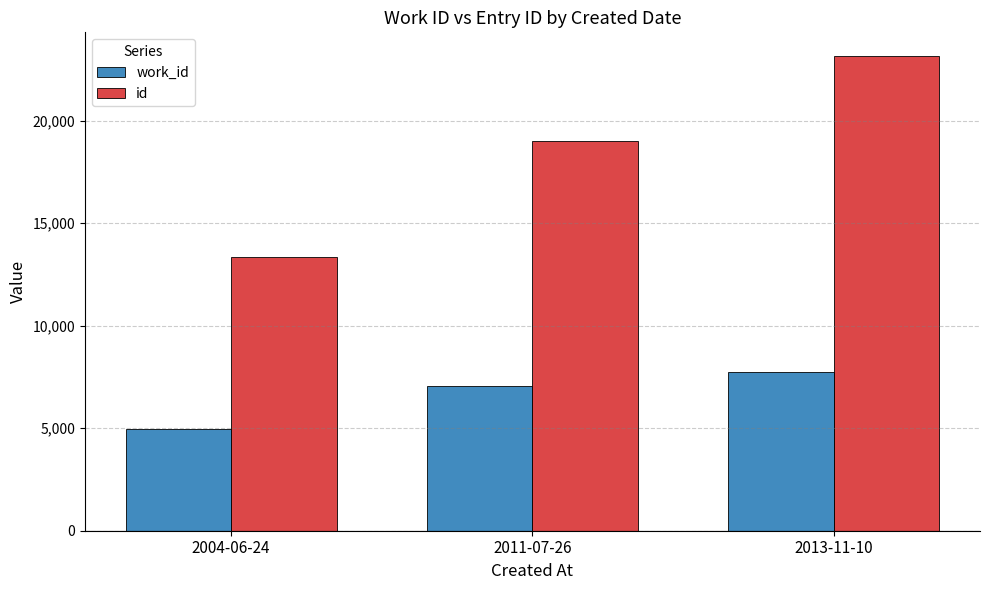

Which series has the widest spread of values?

id